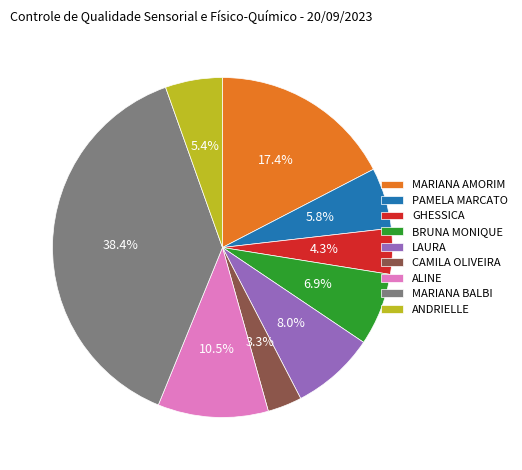

Is GHESSICA the majority of the pie?

No